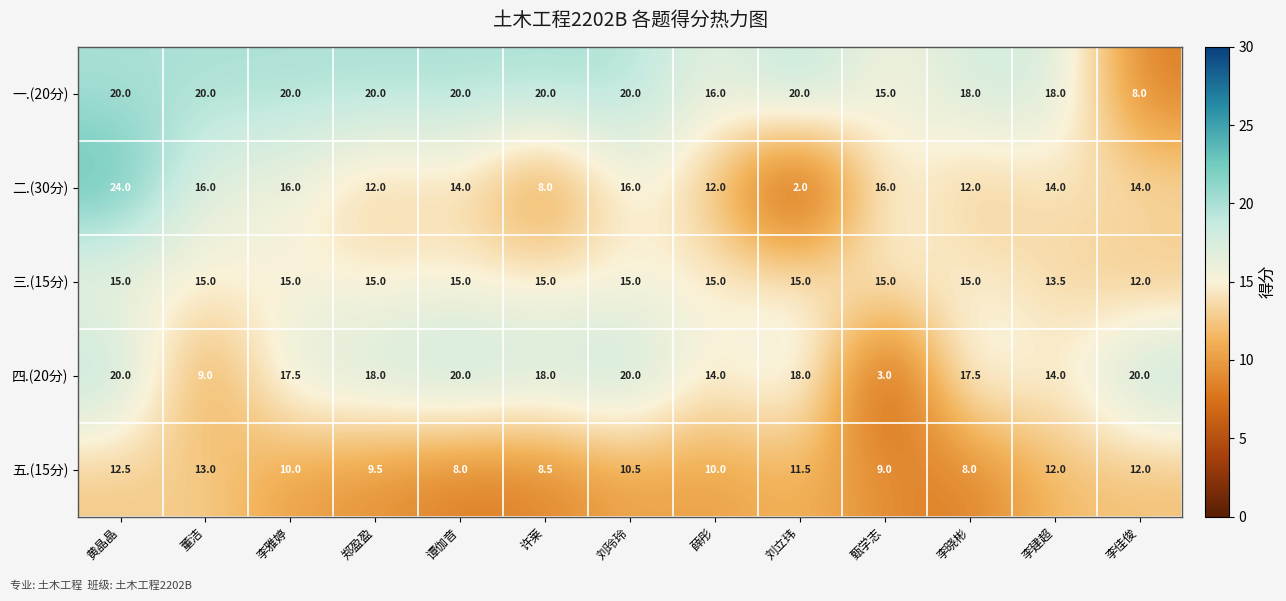

At which category is the sum across all series the highest?

黄晶晶